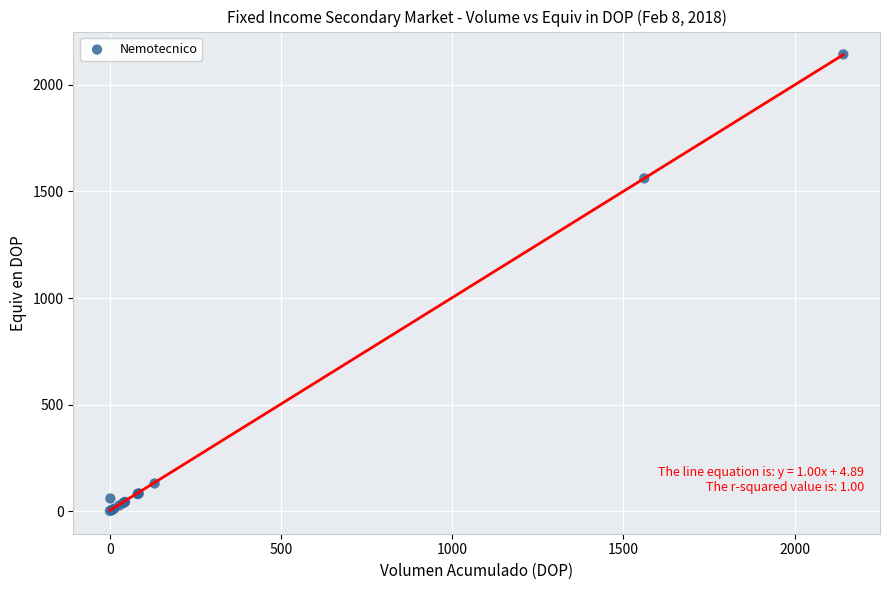

What Y value in the scatter plot is closest to 1072?

1560.8